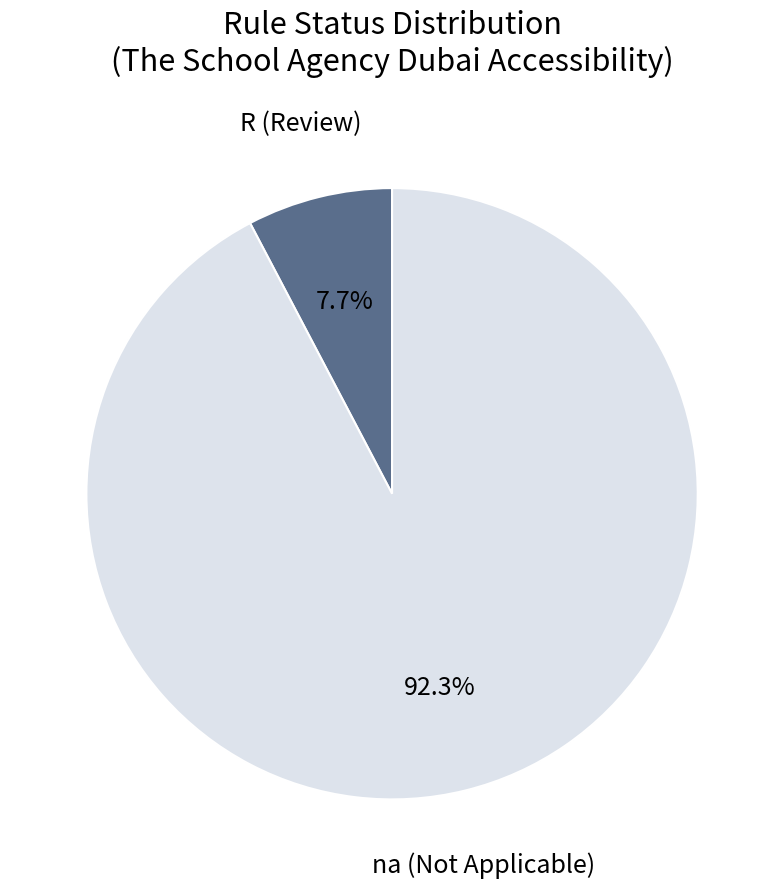

Rank the categories by value from highest to lowest.

na (Not Applicable), R (Review)